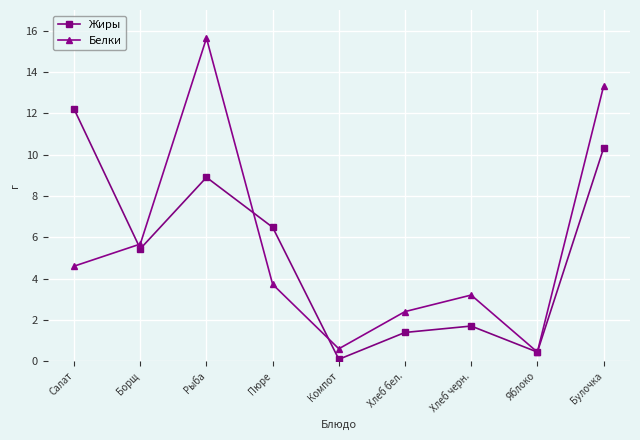

Rank the categories by Жиры value from lowest to highest.

Компот, Яблоко, Хлеб бел., Хлеб черн., Борщ, Пюре, Рыба, Булочка, Салат